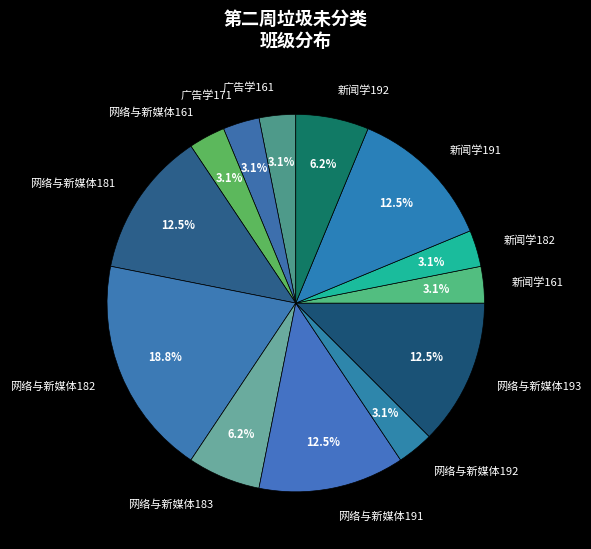

What is the largest slice in the pie chart?

网络与新媒体182